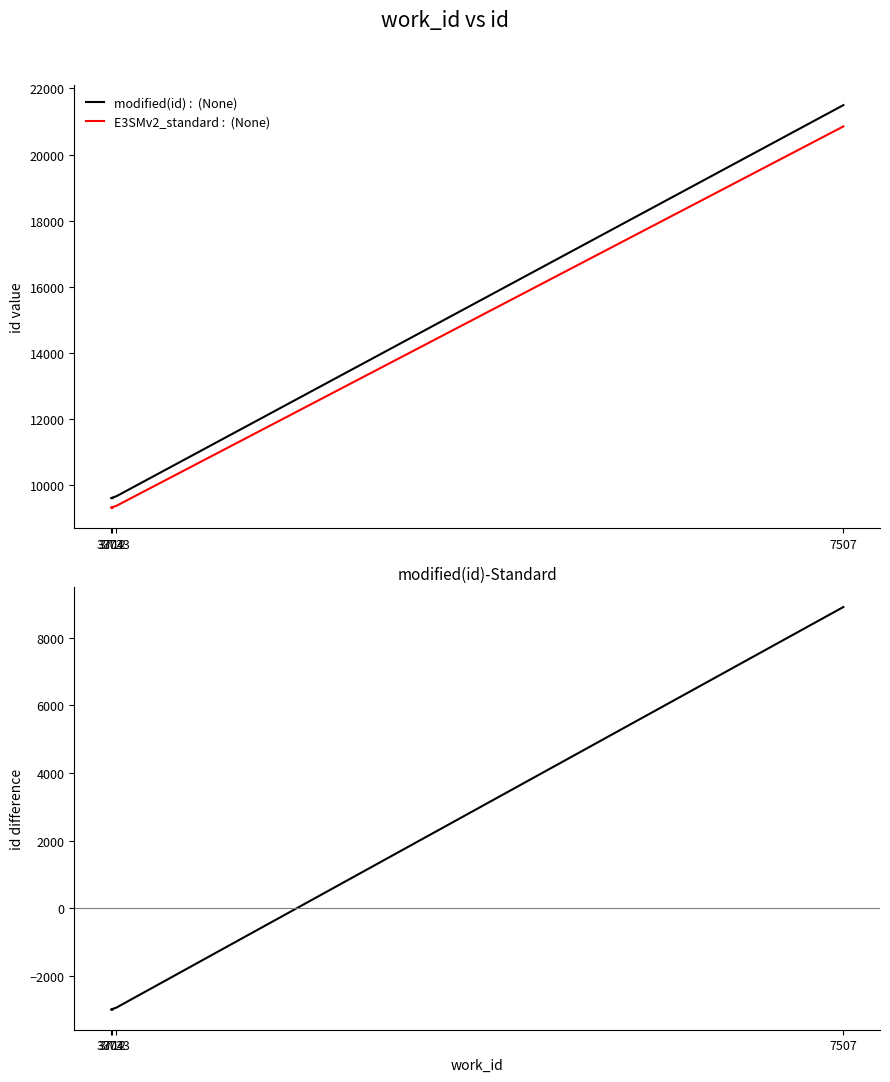

What is the label of the 2nd point from the left?

3704